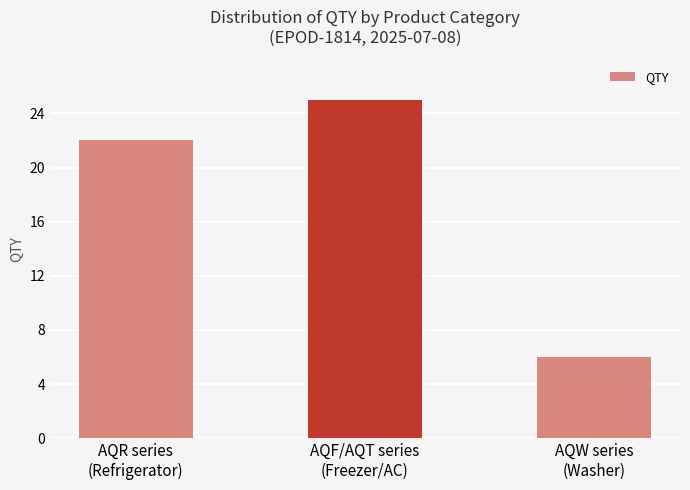

Where is the data nearest to the value 15?

AQR series
(Refrigerator)